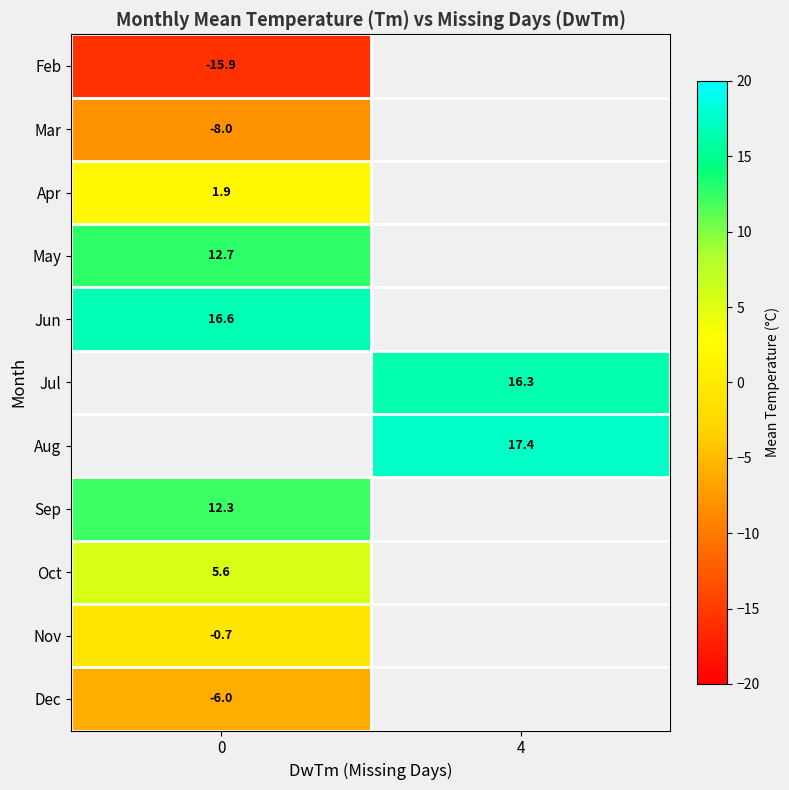

The row_5 series shows 16.3 at 4. True or false?

True